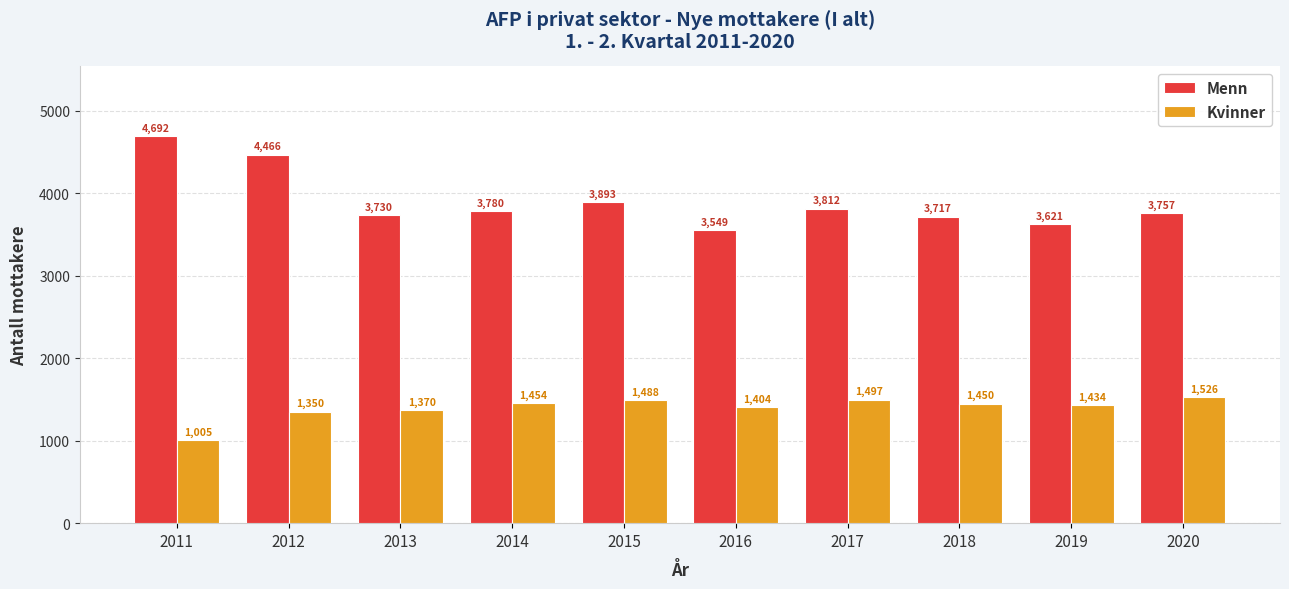

What is the value of the Menn bar at the 1st from the left?

4692